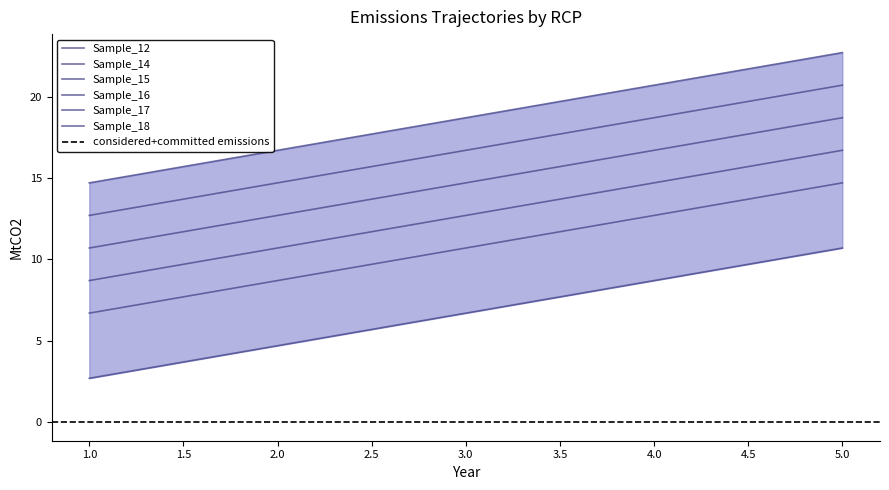

Rank the series by their average value, from lowest to highest.

Sample_12, Sample_14, Sample_15, Sample_16, Sample_17, Sample_18